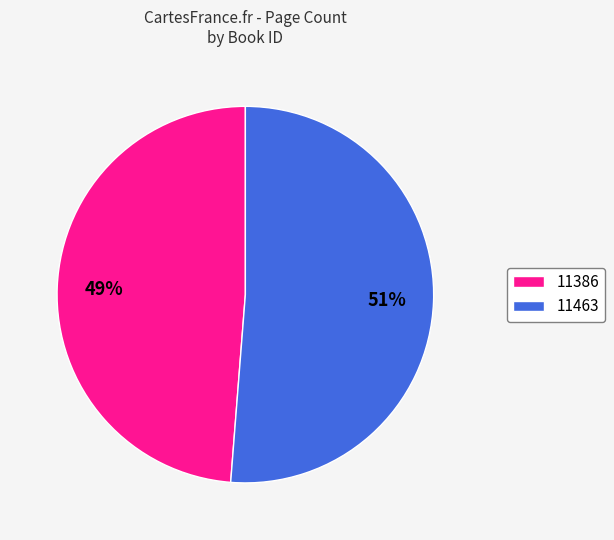

To the nearest percent, what is the difference between the 11463 and 11386 slice percentages?

2%